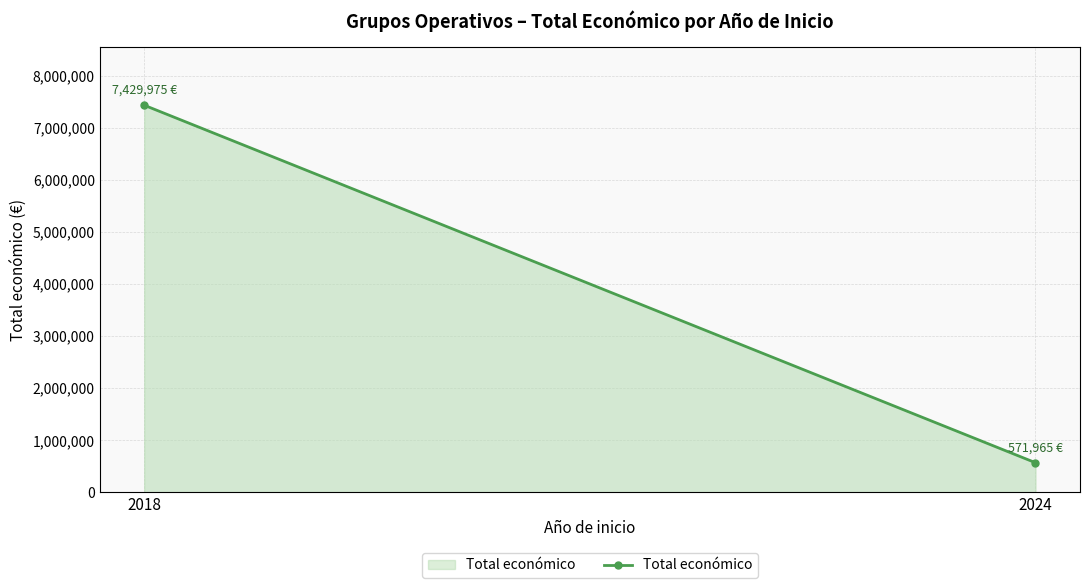

Rank the categories by value from highest to lowest.

2018, 2024